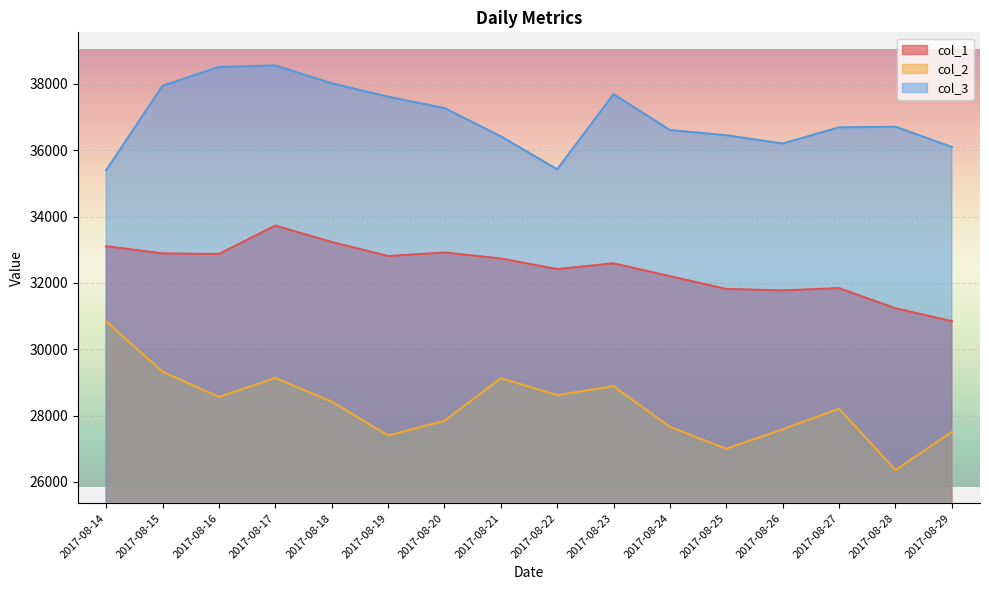

What is the approximate value of col_3 at 2017-08-14, to the nearest 10?

35400